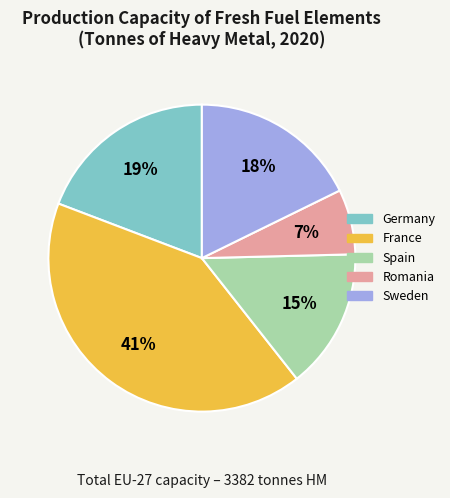

Is it true that Germany is 26% of the pie?

False